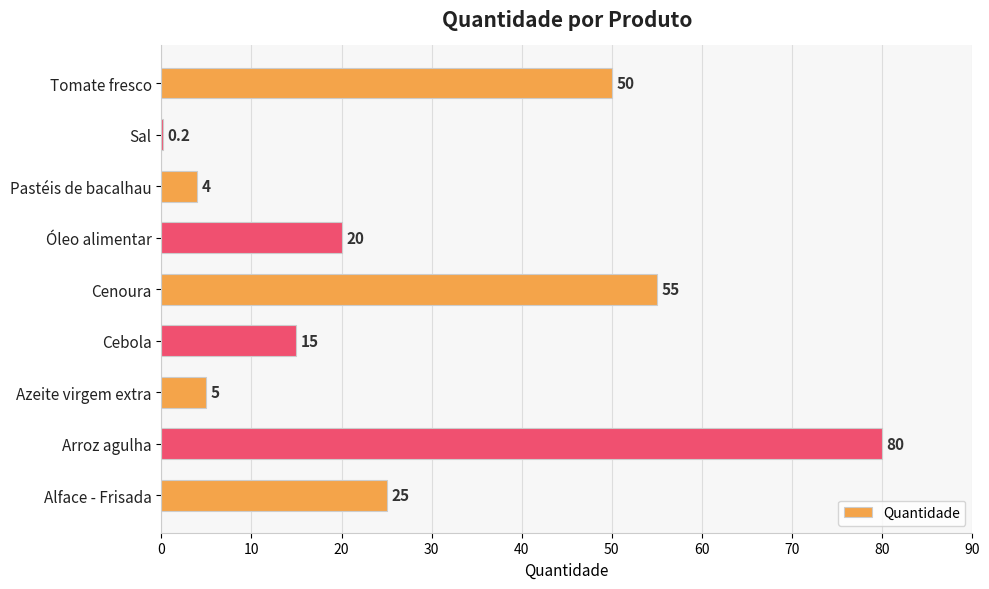

Which has a higher value, Alface - Frisada or Sal?

Alface - Frisada